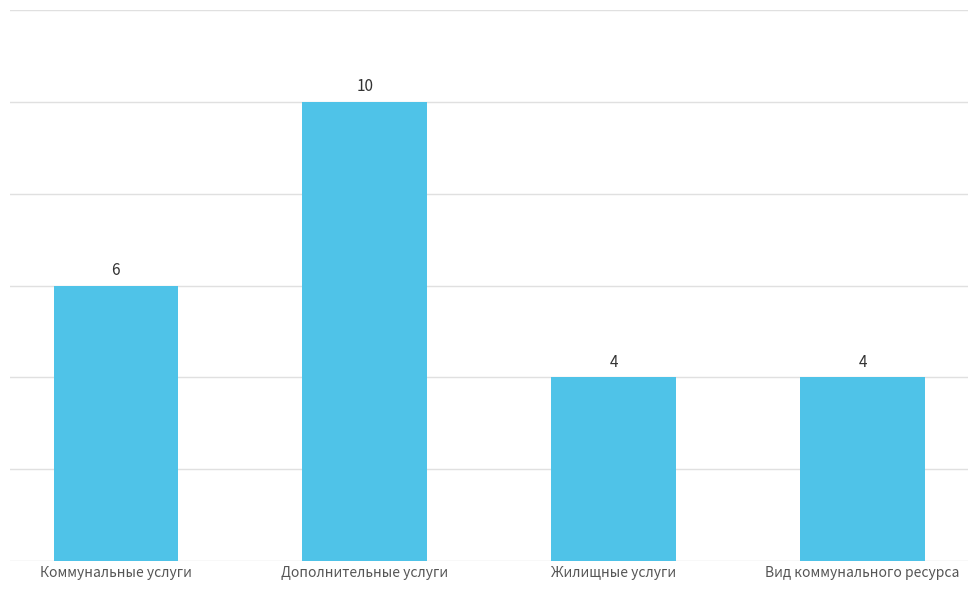

What position from the right is Вид коммунального ресурса?

1